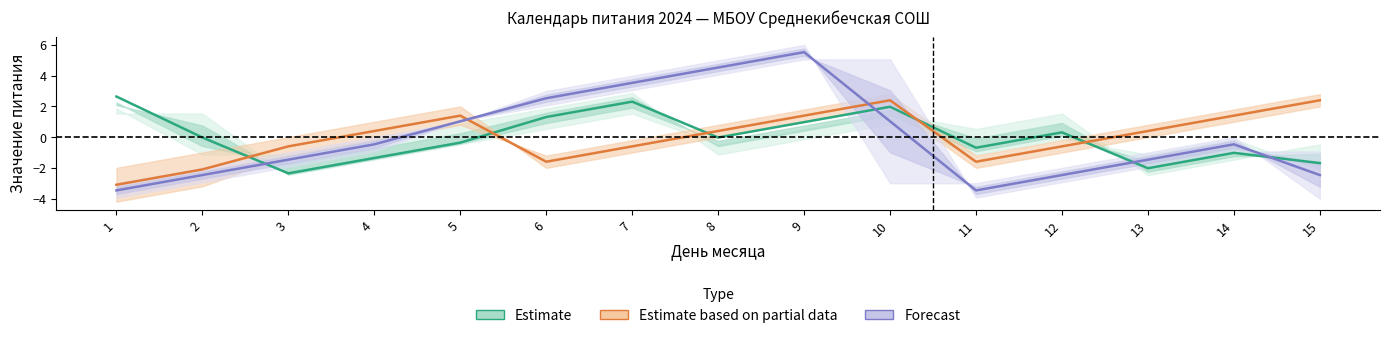

Where is Estimate based on partial data nearest to the value 0?

4